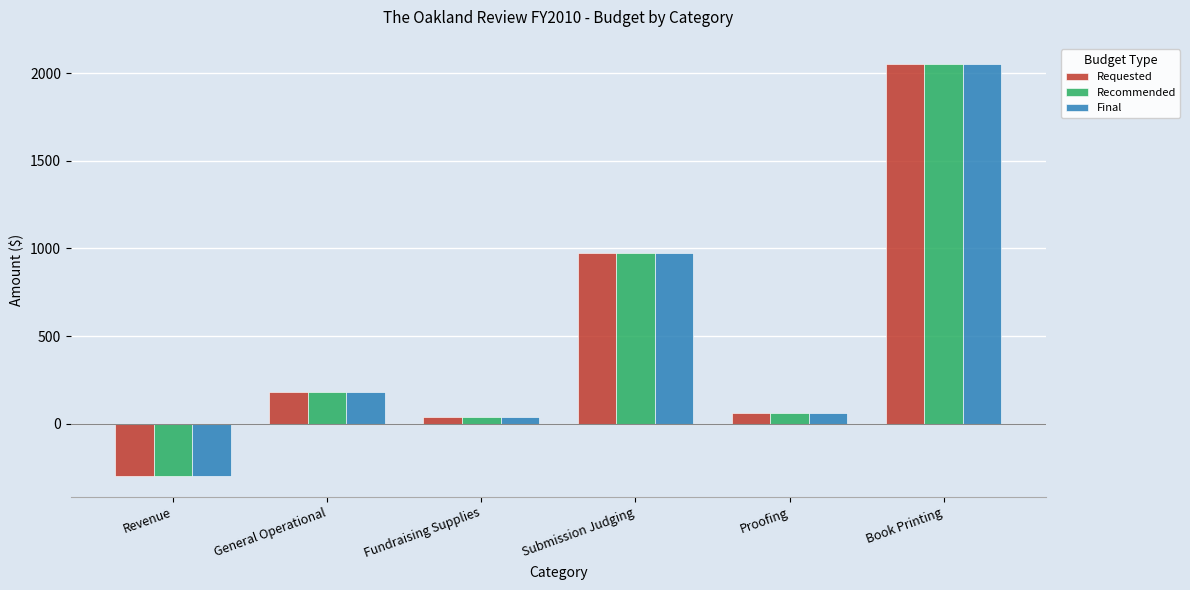

How many data points does each series have?

6